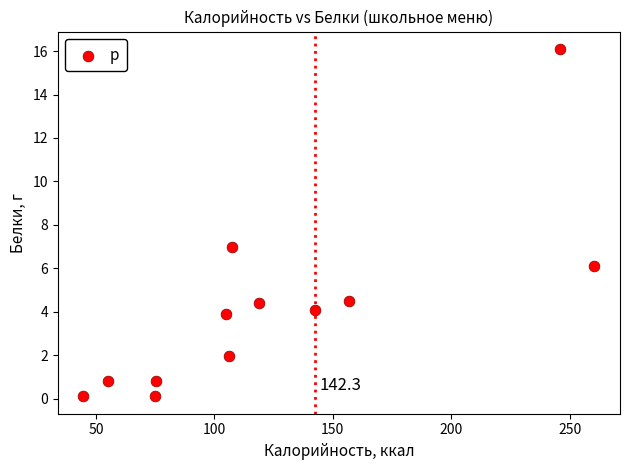

What Y value in the scatter plot is closest to 8?

7.0